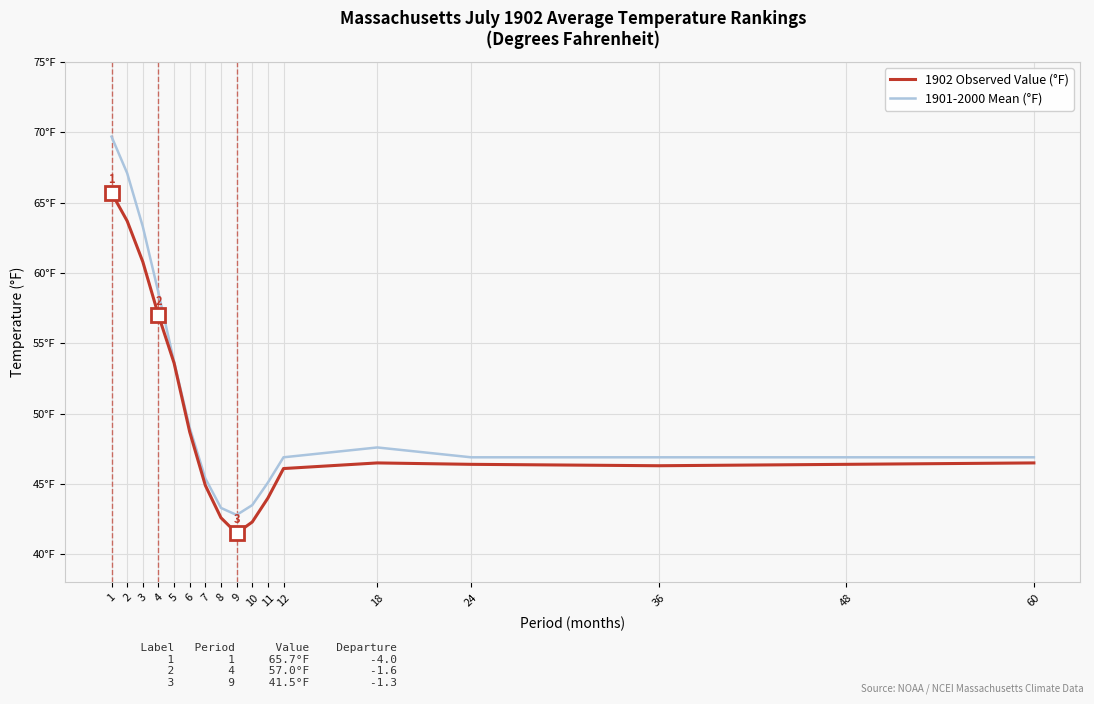

At how many categories does at least one series exceed 53?

5